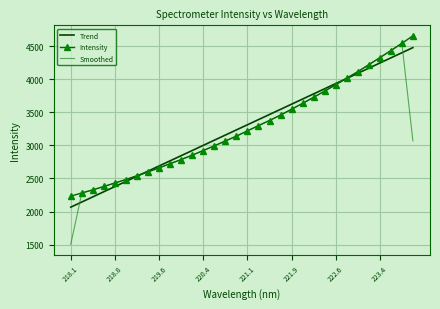

Which series has the largest range (max minus min)?

Smoothed